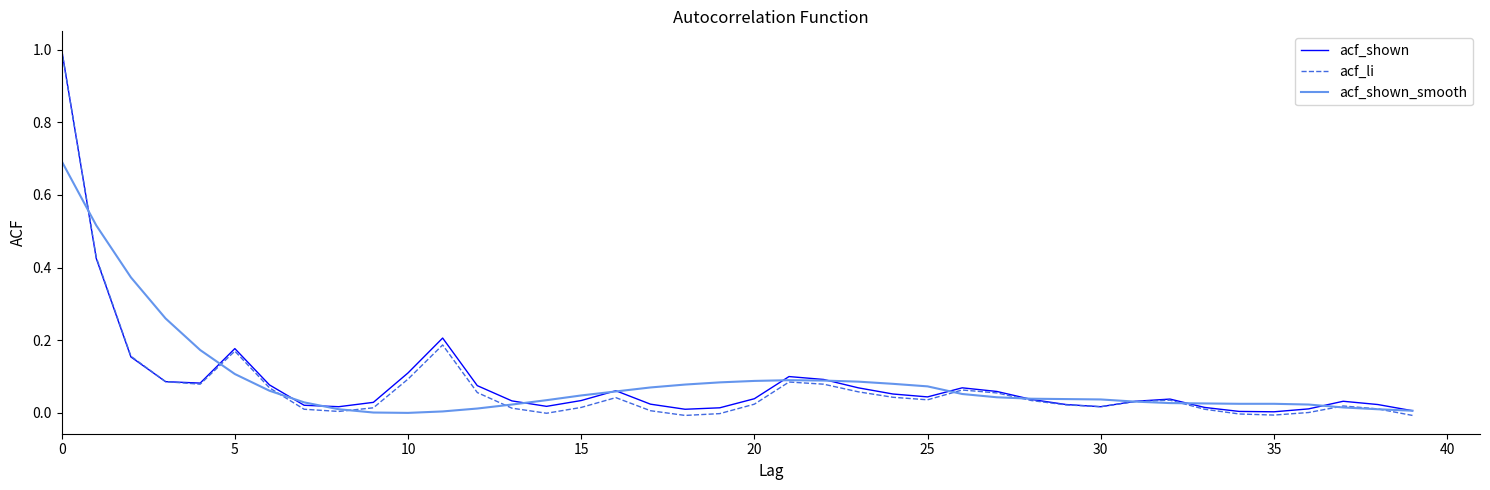

How many lines are shown in the chart?

3